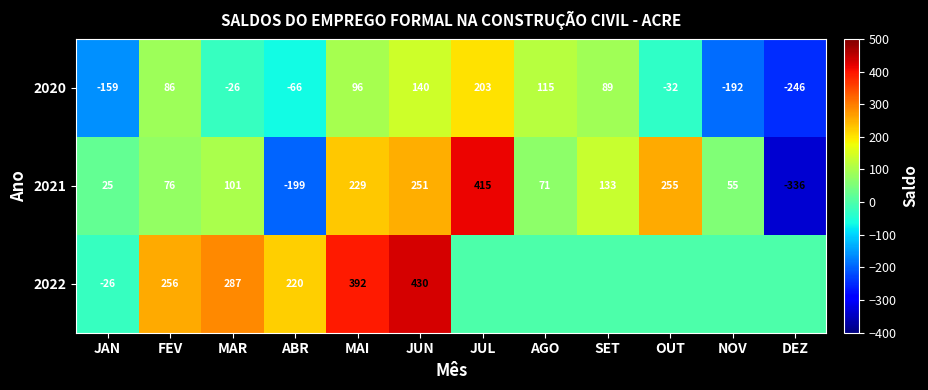

List the labels in order of 2021 value, smallest first.

DEZ, ABR, JAN, NOV, AGO, FEV, MAR, SET, MAI, JUN, OUT, JUL